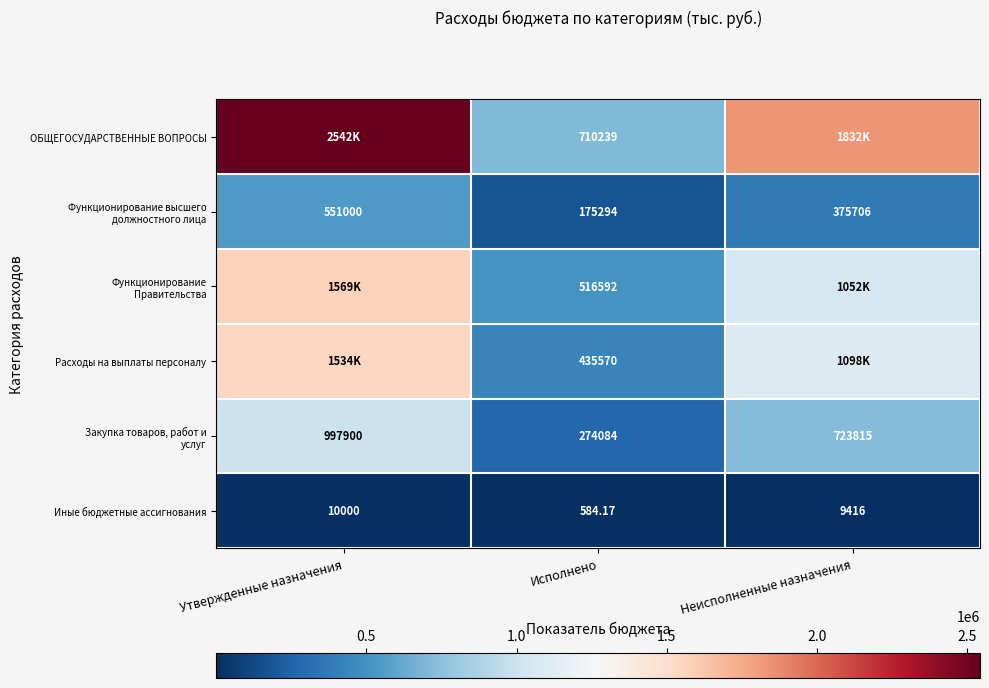

What is the average value of the ОБЩЕГОСУДАРСТВЕННЫЕ ВОПРОСЫ series?

1694599.9